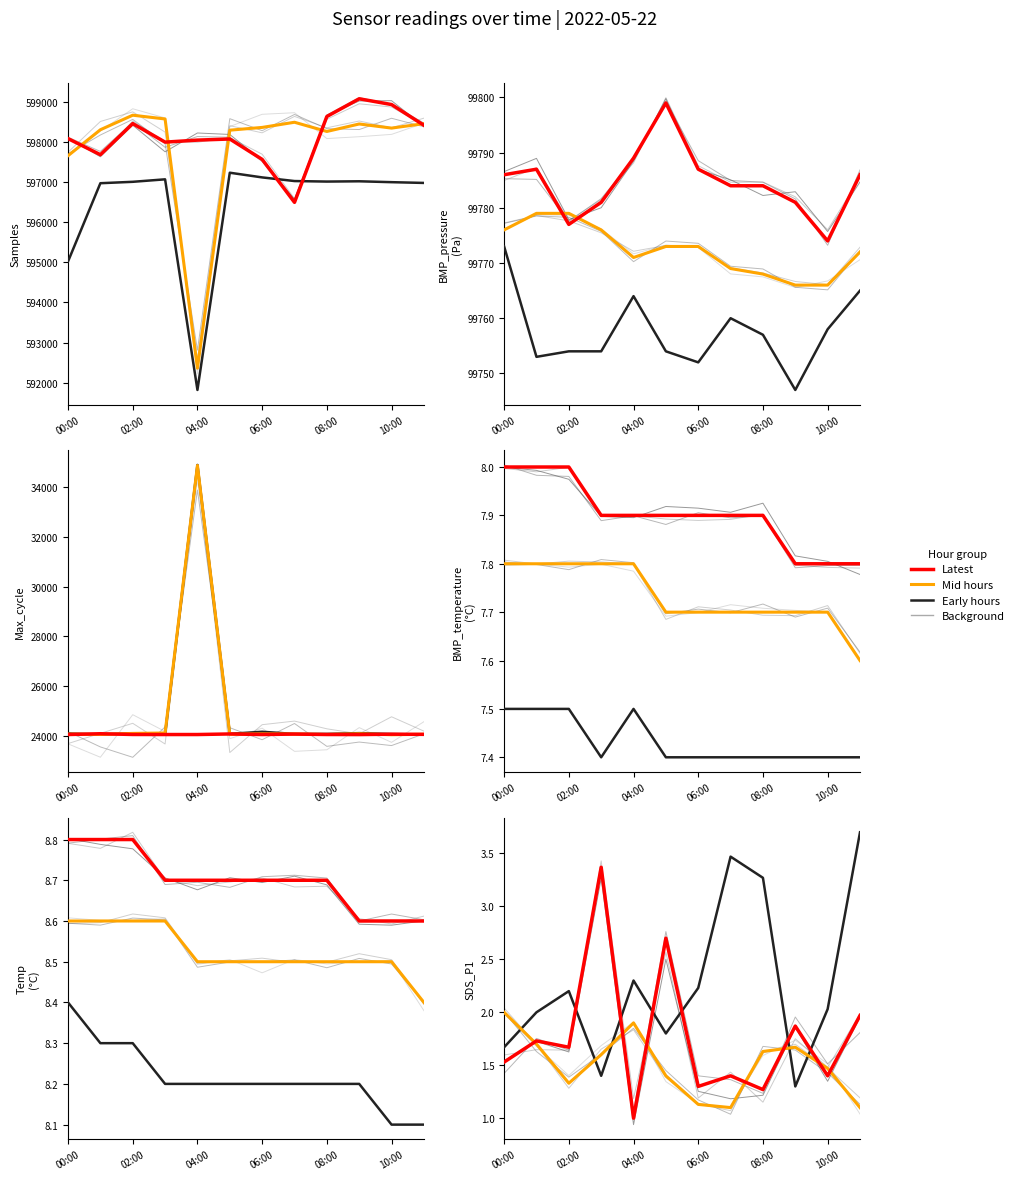

Which series ends up on top after the final intersection of Latest and Early hours?

Early hours